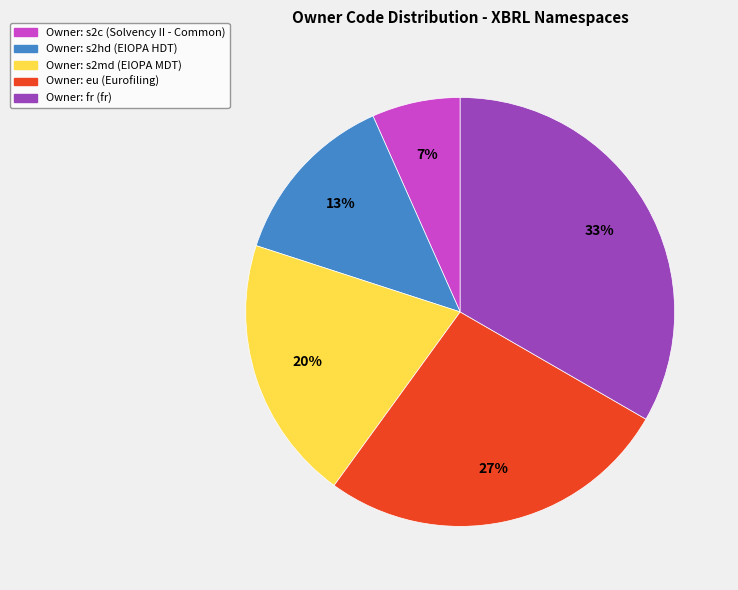

How many slices are in this pie chart?

5